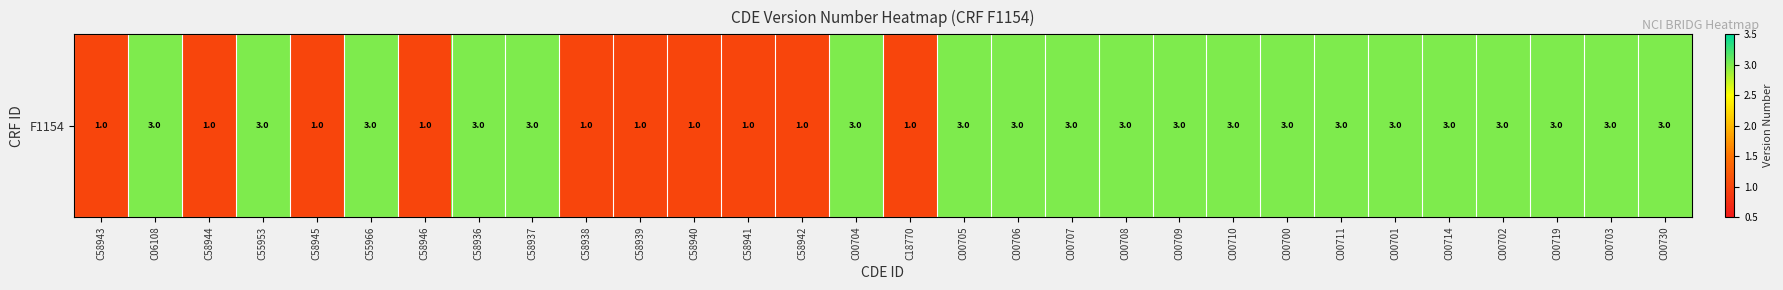

Rank the categories by value from highest to lowest.

C06108, C55953, C55966, C58936, C58937, C00704, C00705, C00706, C00707, C00708, C00709, C00710, C00700, C00711, C00701, C00714, C00702, C00719, C00703, C00730, C58943, C58944, C58945, C58946, C58938, C58939, C58940, C58941, C58942, C18770